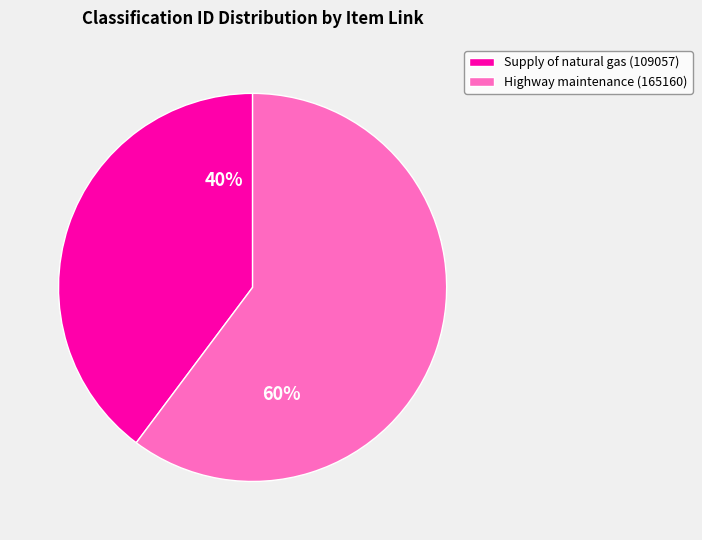

Does Supply of natural gas (109057) represent more than half of the total?

No